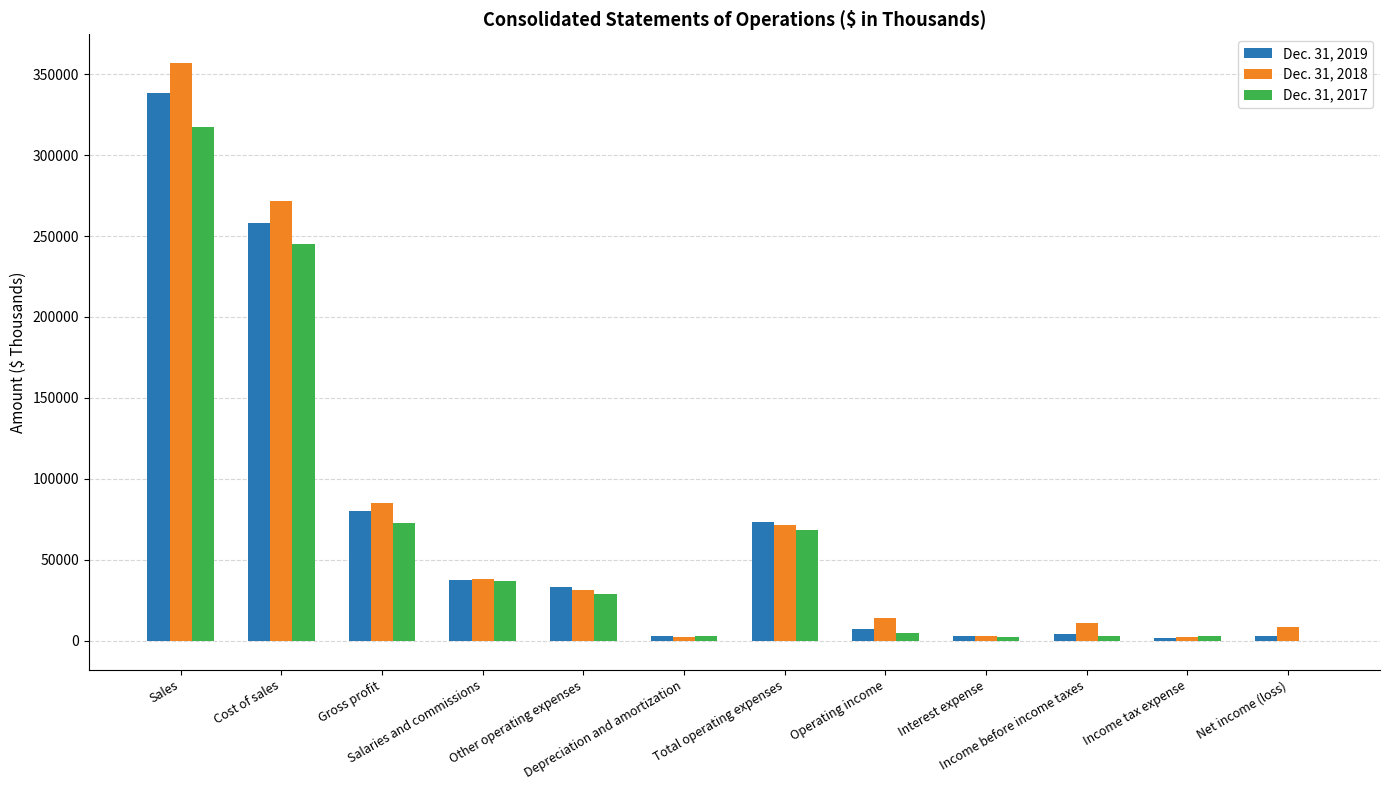

Between Gross profit and Depreciation and amortization, which series saw the biggest shift?

Dec. 31, 2018